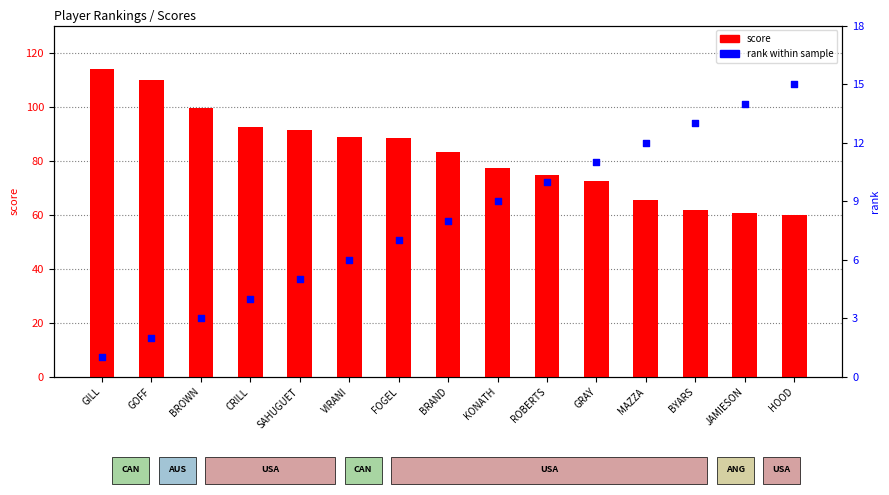

What are all the series names shown in the legend?

score, rank within sample